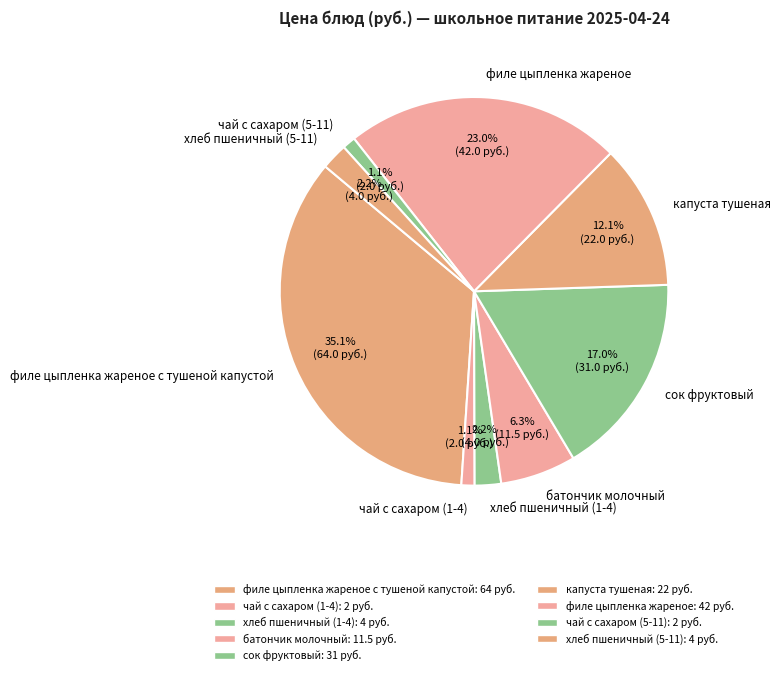

To the nearest percent, what is the difference between the хлеб пшеничный (5-11) and чай с сахаром (5-11) slice percentages?

1%